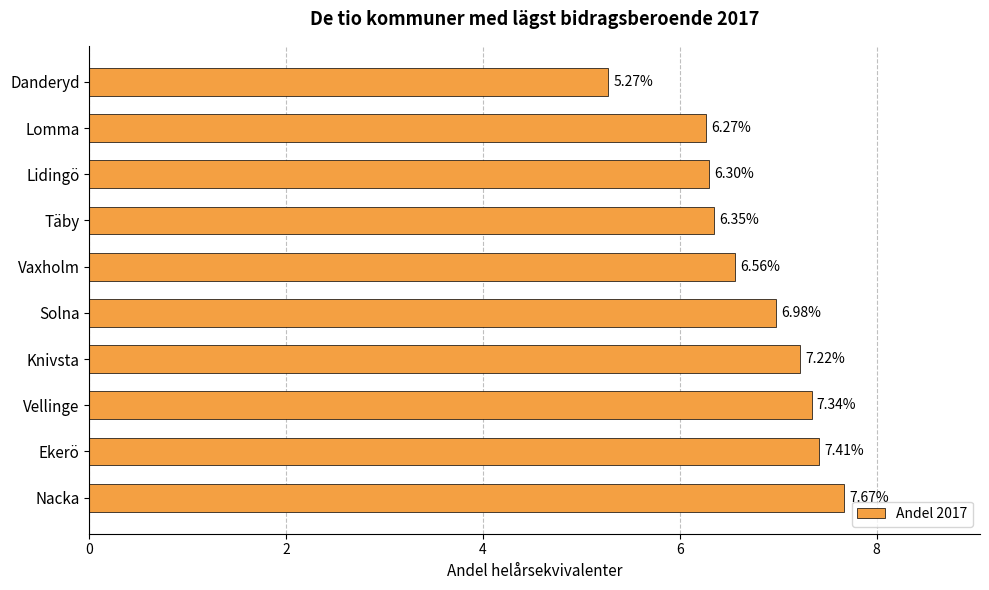

What is the label of the 4th bar from the bottom?

Knivsta